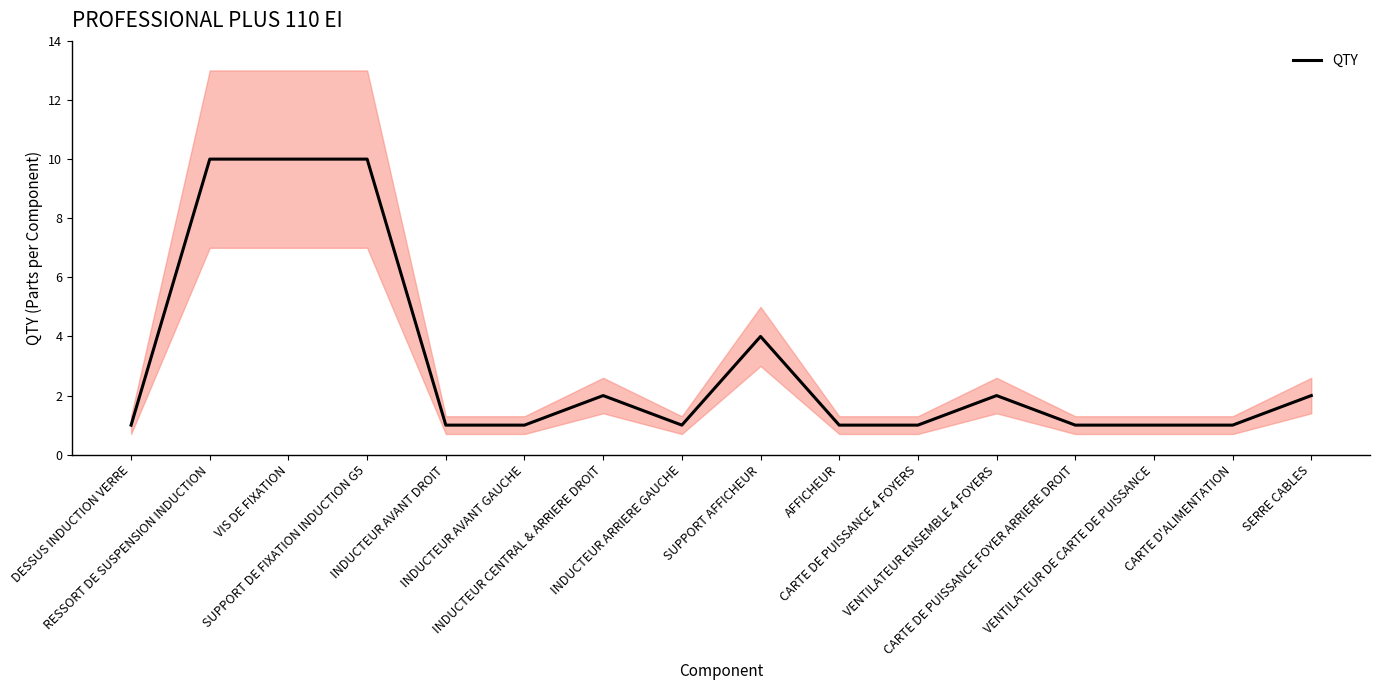

List the labels in order of value, smallest first.

DESSUS INDUCTION VERRE, INDUCTEUR AVANT DROIT, INDUCTEUR AVANT GAUCHE, INDUCTEUR ARRIERE GAUCHE, AFFICHEUR, CARTE DE PUISSANCE 4 FOYERS, CARTE DE PUISSANCE FOYER ARRIERE DROIT, VENTILATEUR DE CARTE DE PUISSANCE, CARTE D'ALIMENTATION, INDUCTEUR CENTRAL & ARRIERE DROIT, VENTILATEUR ENSEMBLE 4 FOYERS, SERRE CABLES, SUPPORT AFFICHEUR, RESSORT DE SUSPENSION INDUCTION, VIS DE FIXATION, SUPPORT DE FIXATION INDUCTION G5